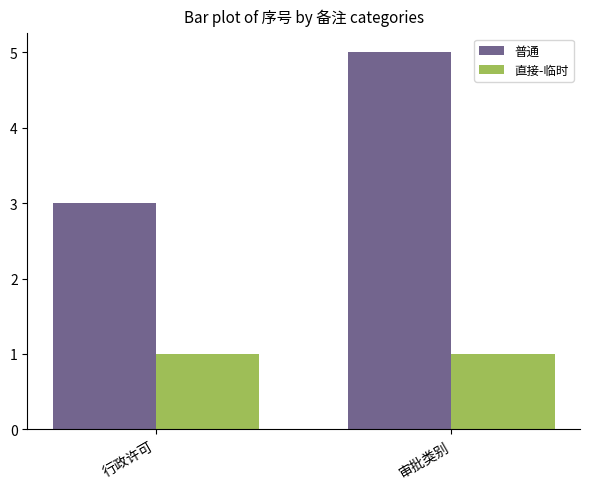

What is the approximate value of 普通 at 行政许可?

3